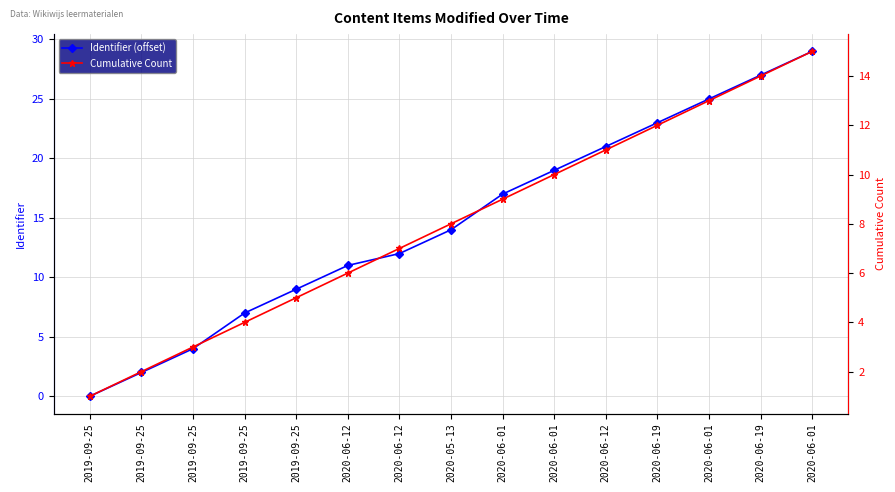

Rank the series by their maximum value, from lowest to highest.

Cumulative Count, Identifier (offset)